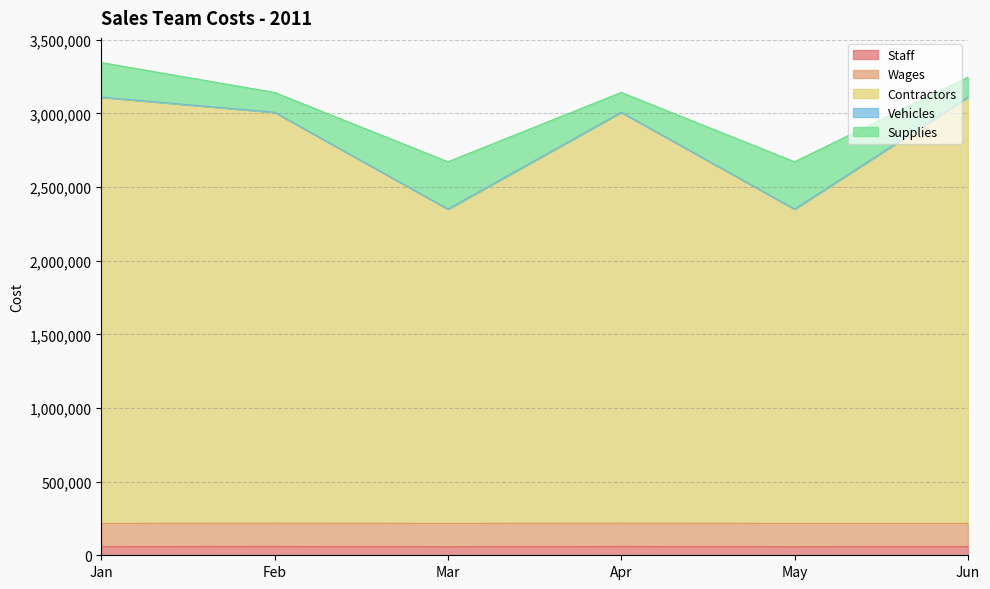

Reading left to right, extract all data points from this chart.

Staff: 59345	60234	57456	60234	57456	59345
Wages: 156934	157896	158796	157896	158796	156934
Contractors: 2894321	2789456	2134567	2789456	2134567	2894321
Vehicles: 564	654	123	654	123	654
Supplies: 234624	134569	321321	134569	321321	134569